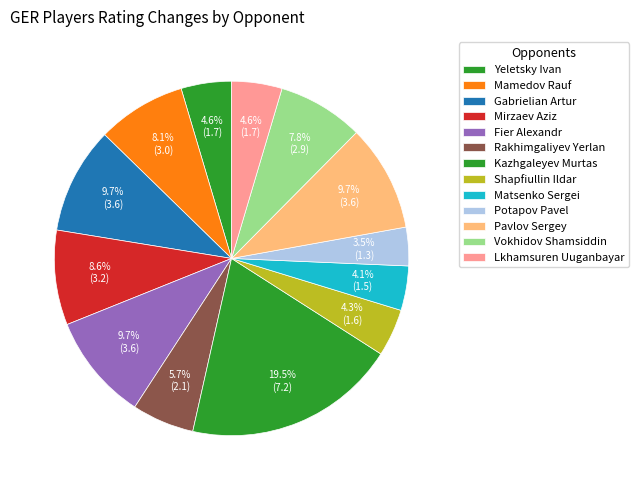

To the nearest percent, what percentage of the pie is Vokhidov Shamsiddin?

8%